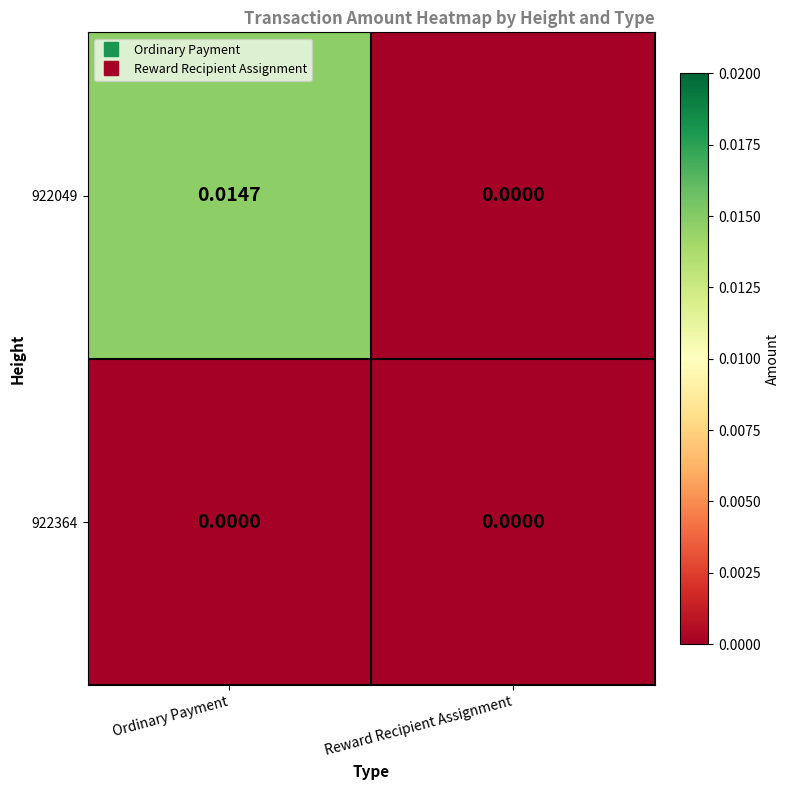

At which category is the sum across all series the highest?

Ordinary Payment